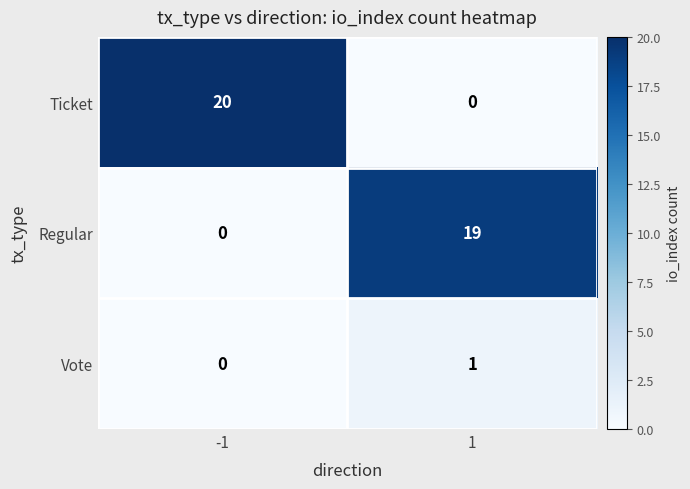

List the labels in order of Vote value, largest first.

1, -1